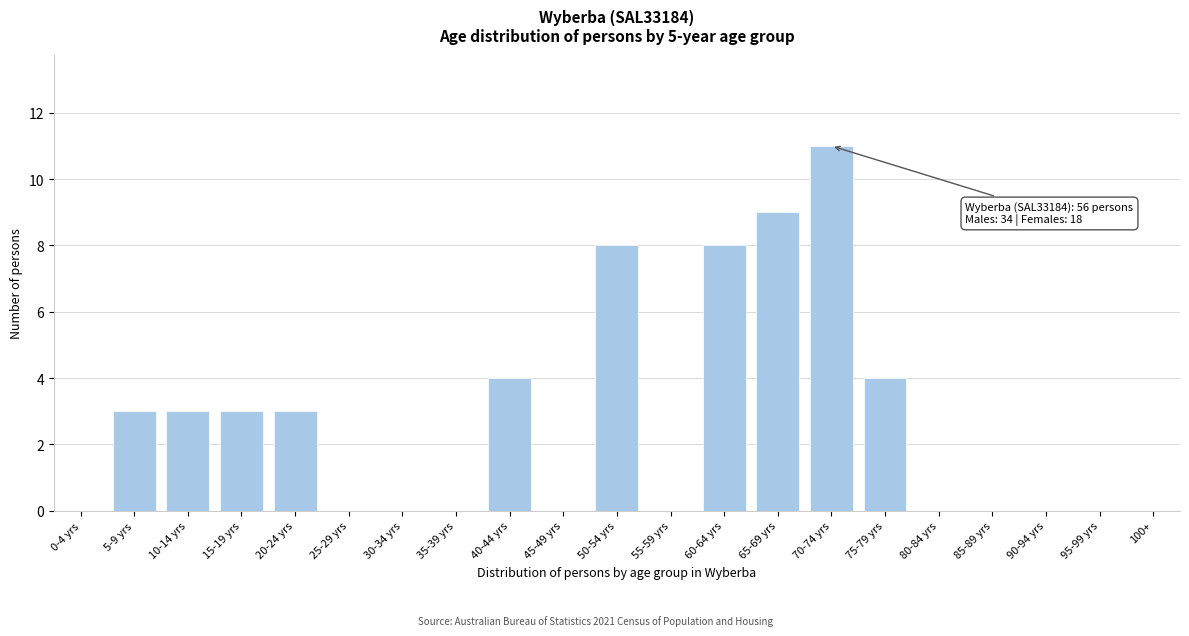

Reading left to right, transcribe all the data shown in this chart.

0-4 yrs=0	5-9 yrs=3	10-14 yrs=3	15-19 yrs=3	20-24 yrs=3	25-29 yrs=0	30-34 yrs=0	35-39 yrs=0	40-44 yrs=4	45-49 yrs=0	50-54 yrs=8	55-59 yrs=0	60-64 yrs=8	65-69 yrs=9	70-74 yrs=11	75-79 yrs=4	80-84 yrs=0	85-89 yrs=0	90-94 yrs=0	95-99 yrs=0	100+=0